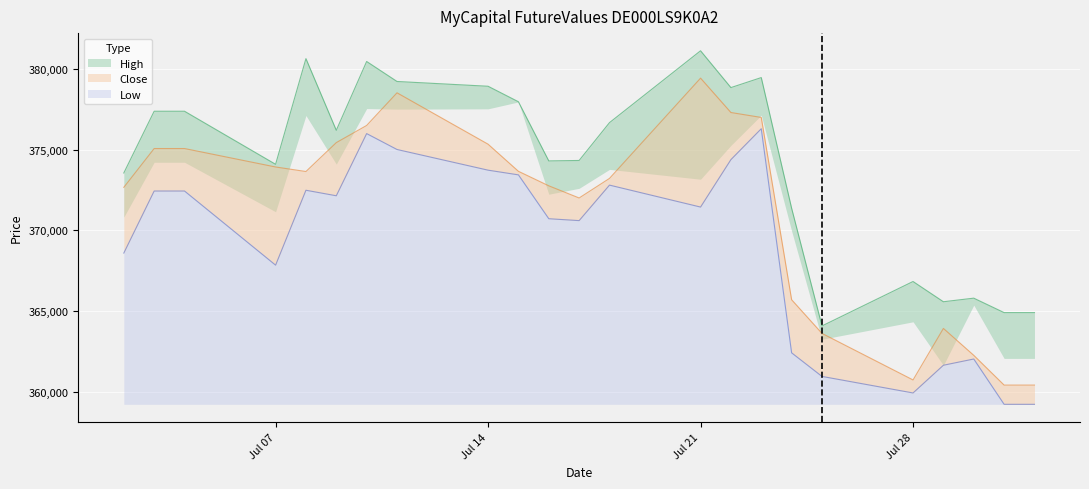

The value of Low at 22.07.2025 is 601623. True or false?

False